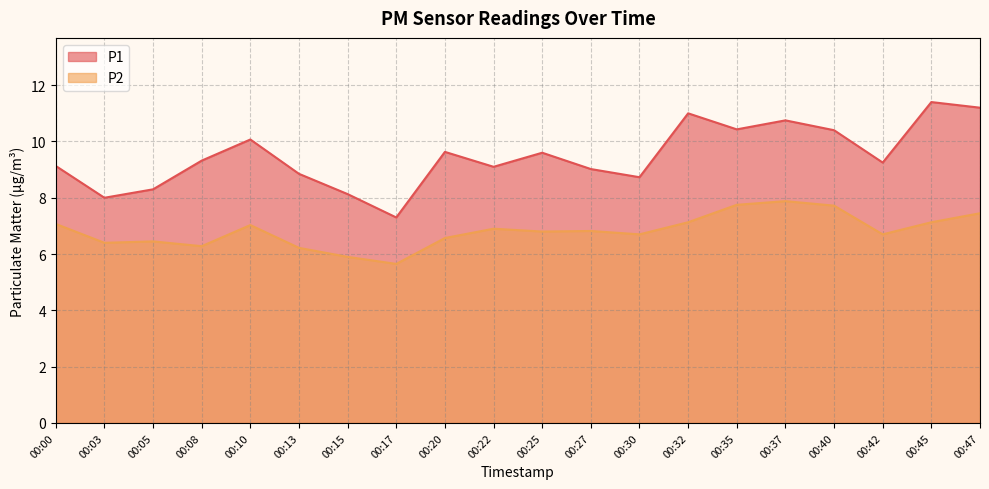

What is the difference between the maximum and minimum values in the P1 series?

4.1